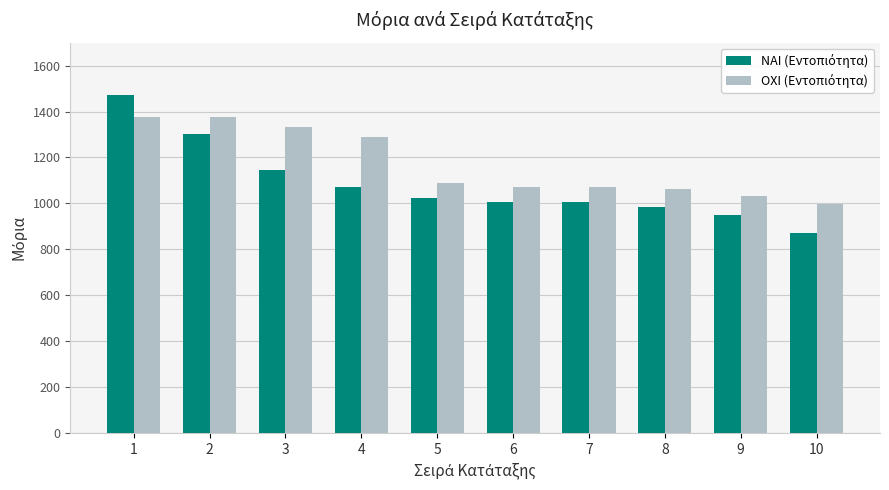

What is the smallest value displayed?

873.4